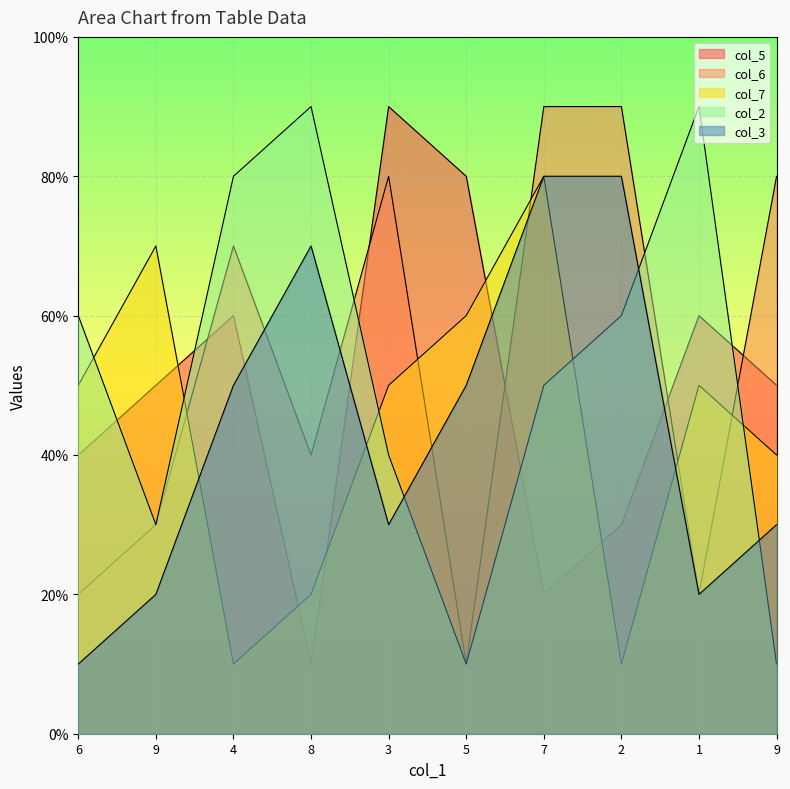

What is the difference between the col_3 values at 9 and 7?

5